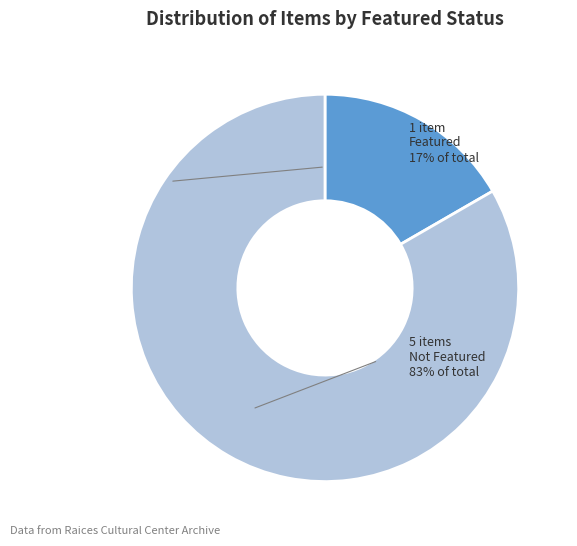

Is there a majority slice in this chart?

Yes